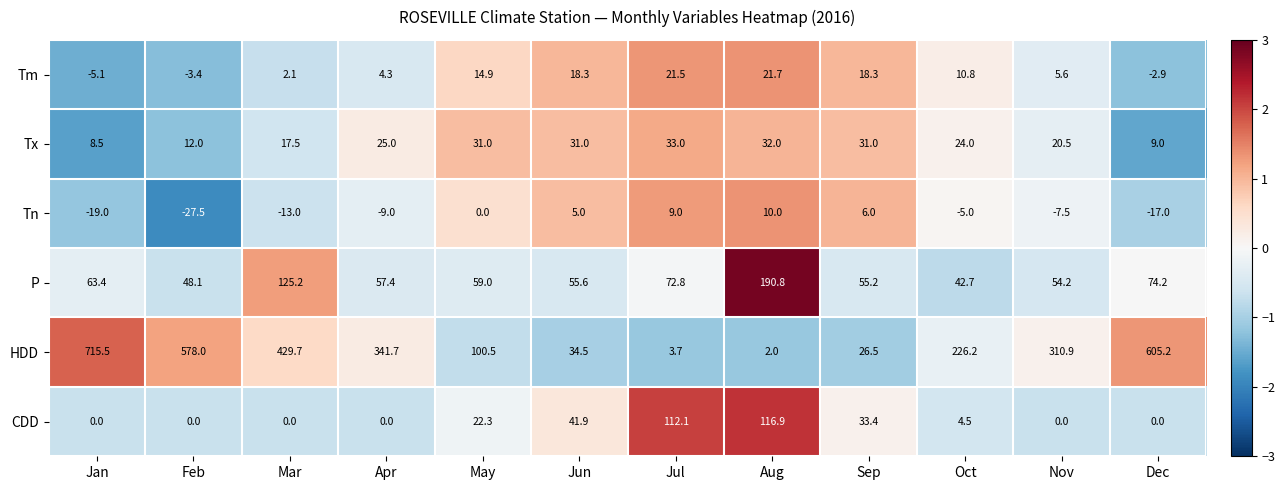

What is the difference between the maximum and minimum values in the Tm series?

26.8